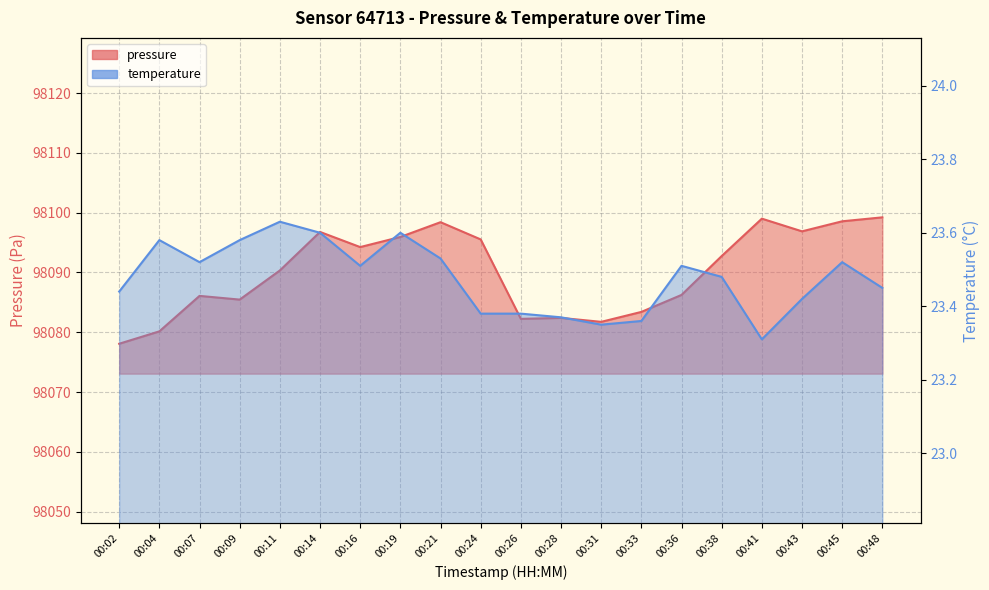

What is the maximum value shown in the chart?

98099.2